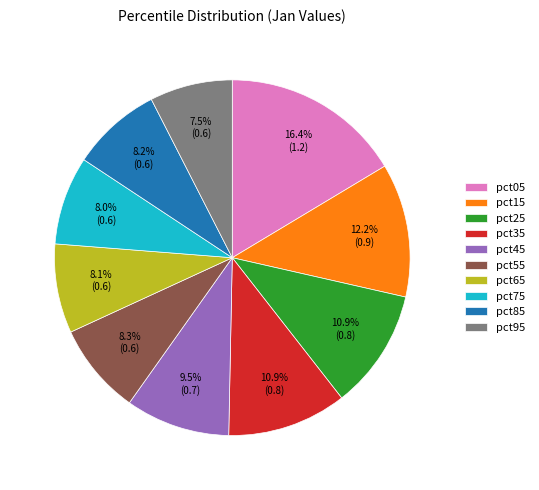

Is pct75 the majority of the pie?

No